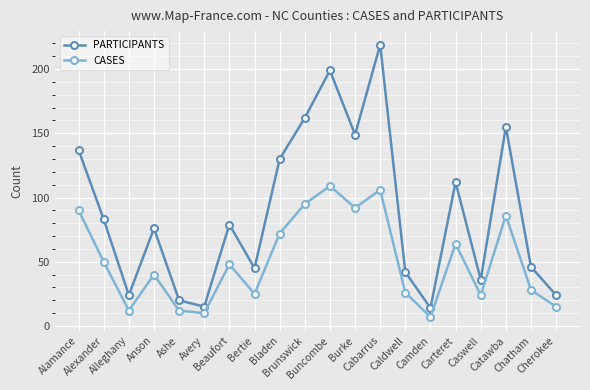

The PARTICIPANTS series shows 8 at Ashe. True or false?

False